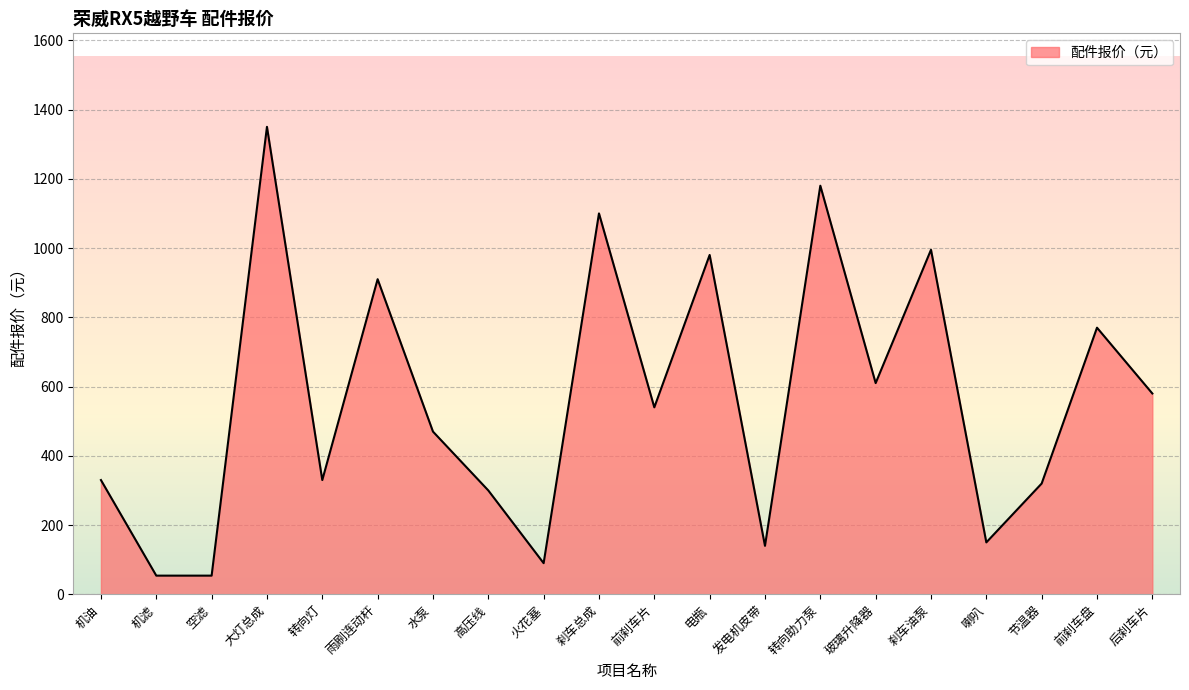

Reading right to left, transcribe all the data shown in this chart.

580	770	320	150	995	610	1180	140	980	540	1100	90	300	470	910	330	1350	54	54	330